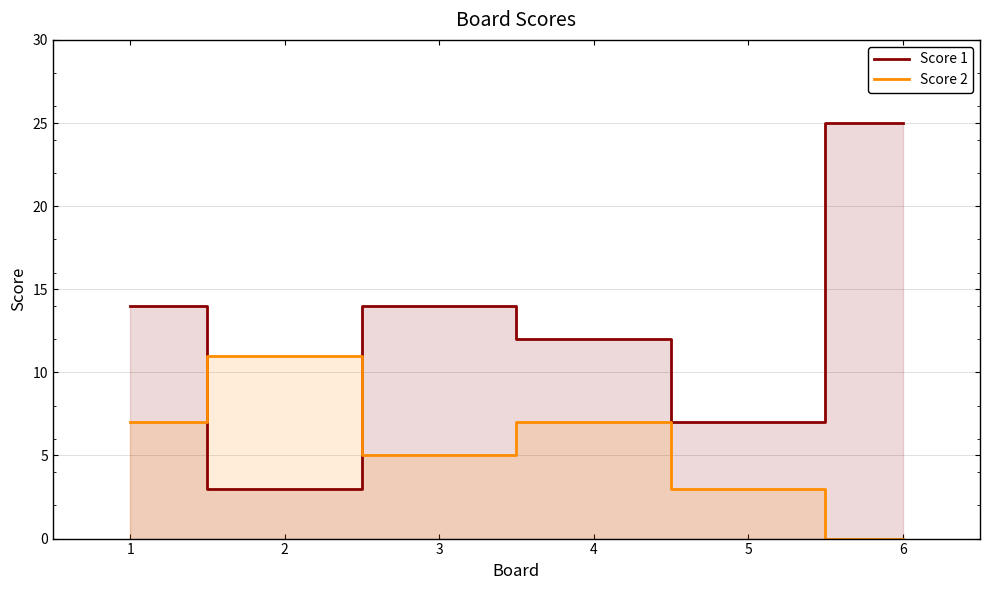

Which series has the largest total across all categories?

Score 1